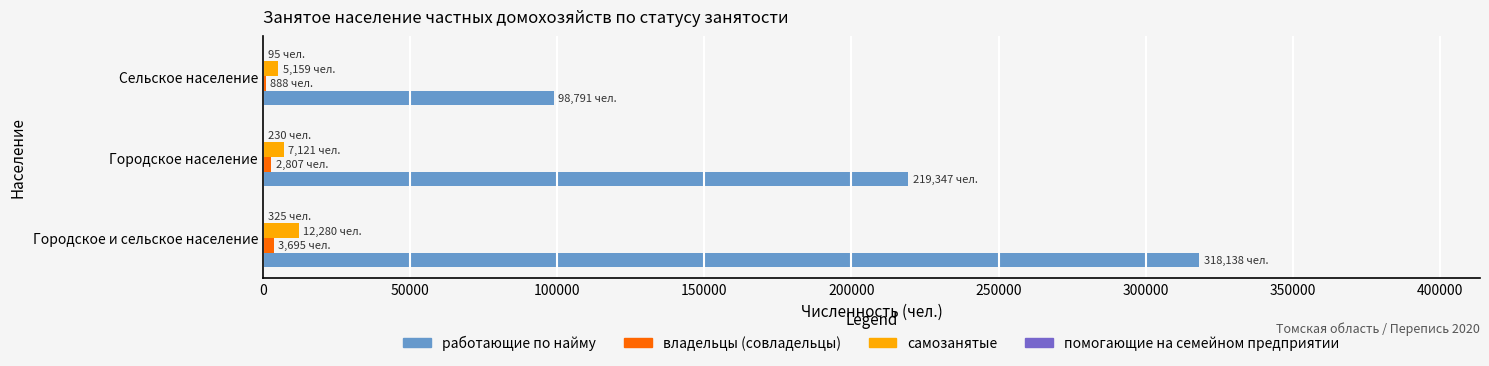

Between Городское и сельское население and Городское население, which series saw the biggest shift?

работающие по найму